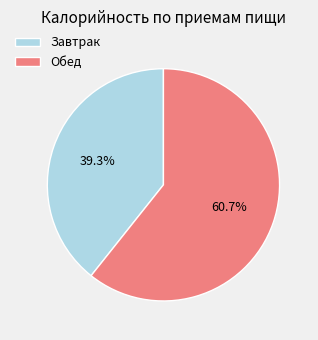

To the nearest percent, what percentage of the pie is Завтрак?

39%